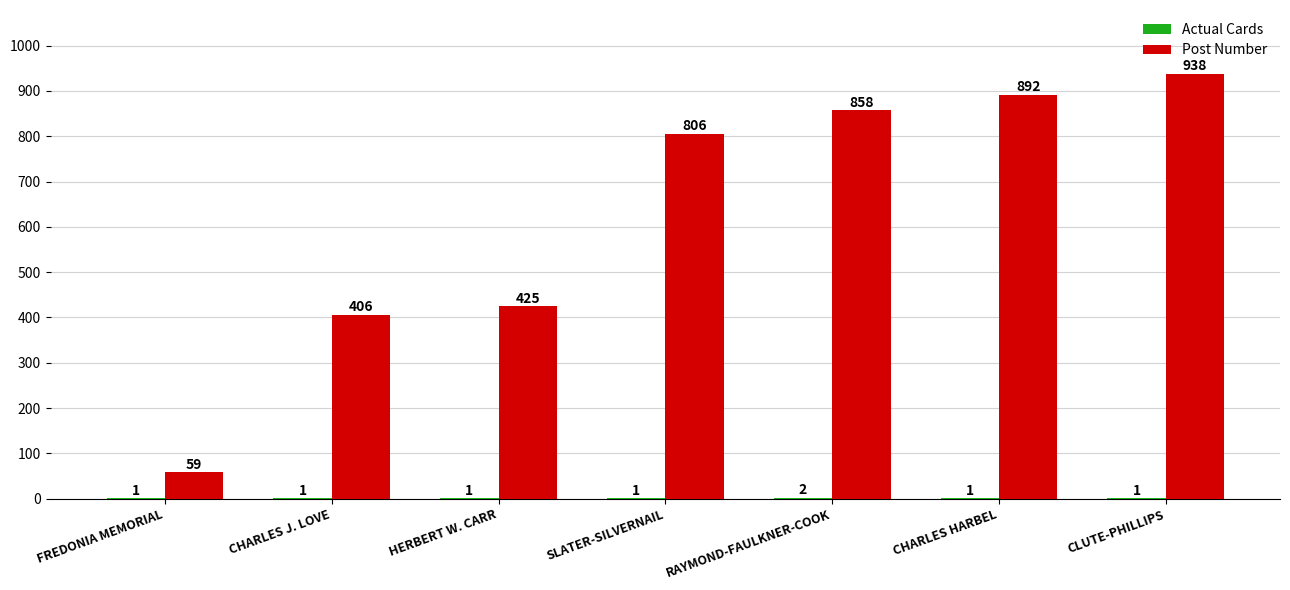

How many groups of bars are there?

7